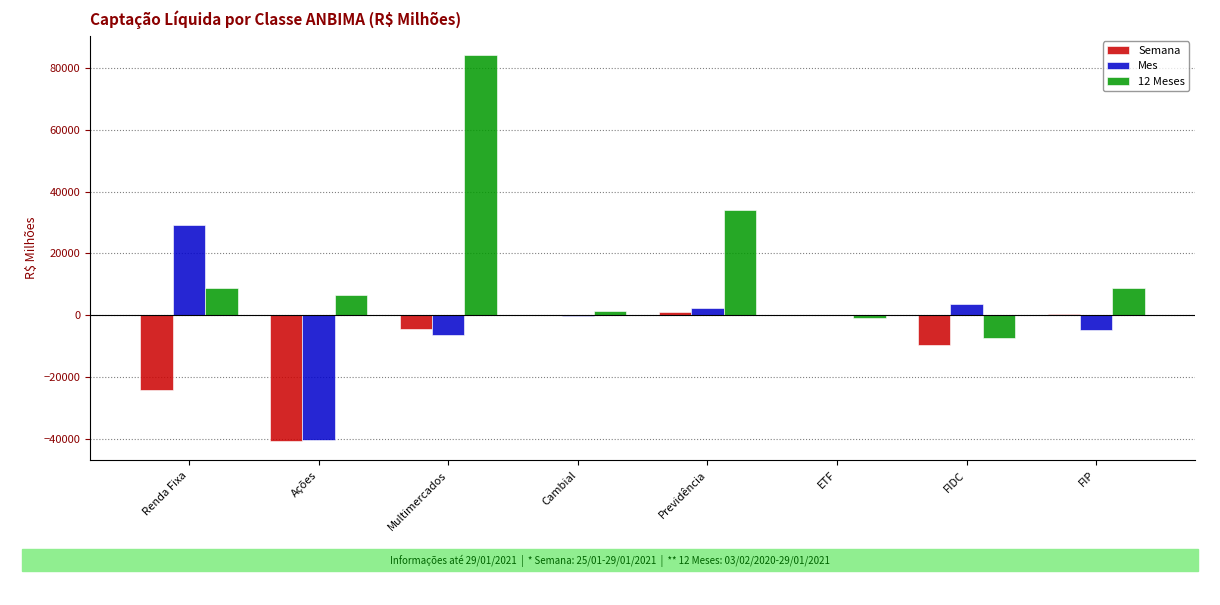

What is the difference between the Mes values at Cambial and FIP?

4450.7